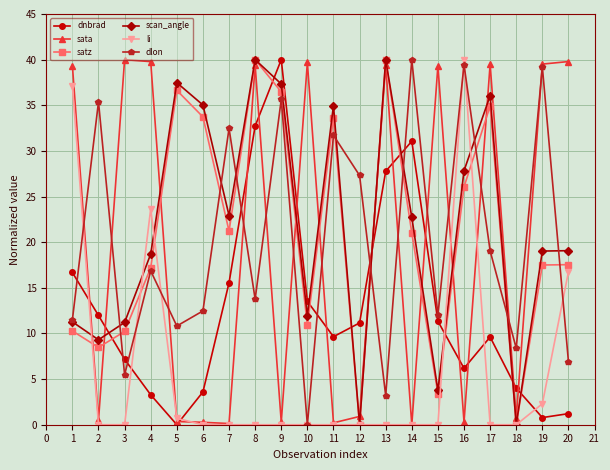

True or false: sata and li cross at least once.

True